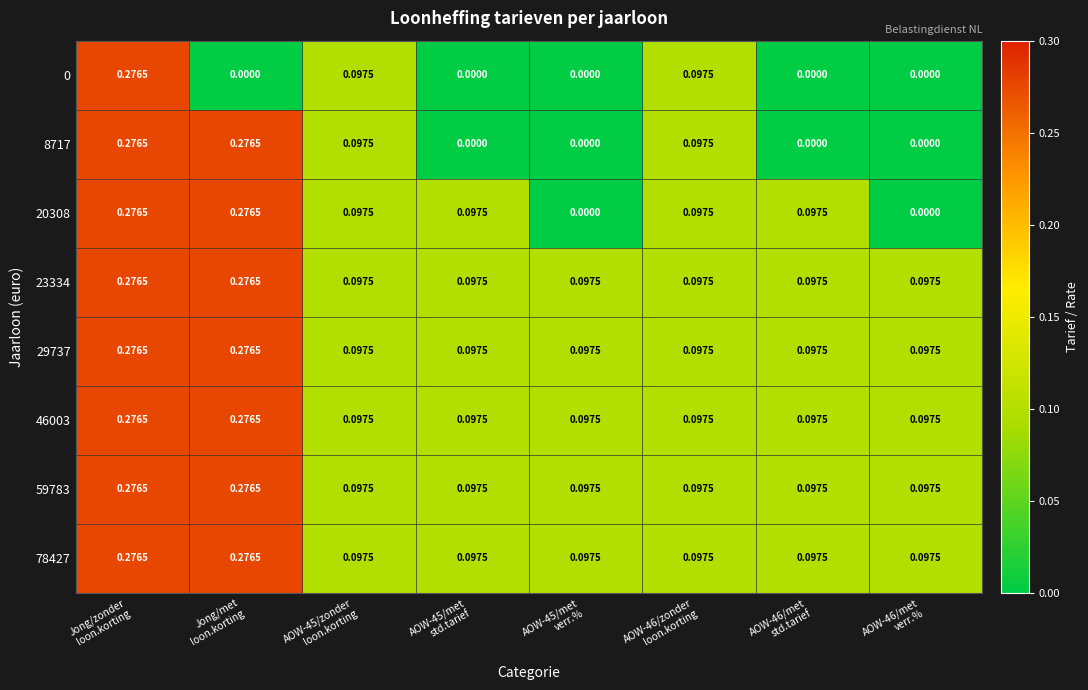

How many values in the 20308 series exceed 0?

6